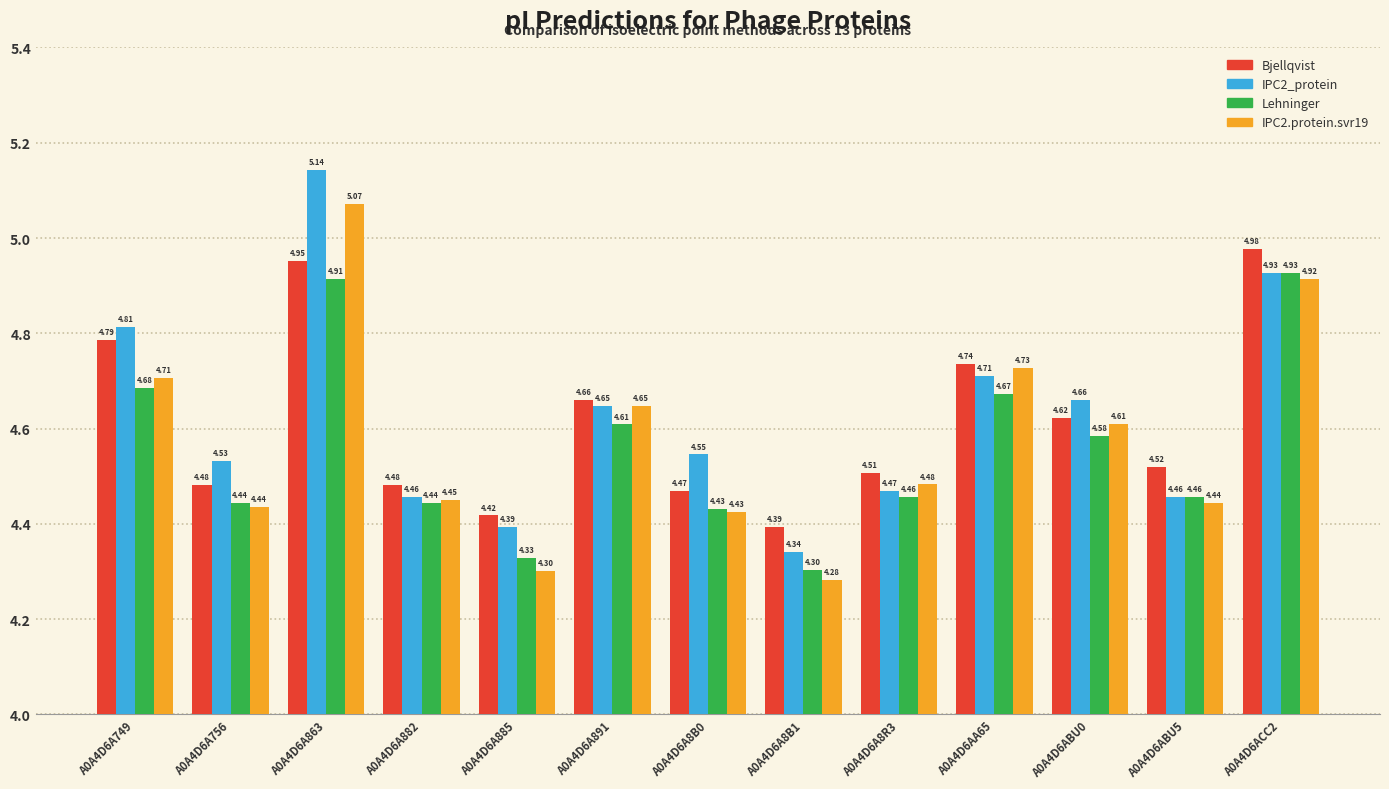

Which series has the largest total across all categories?

IPC2_protein